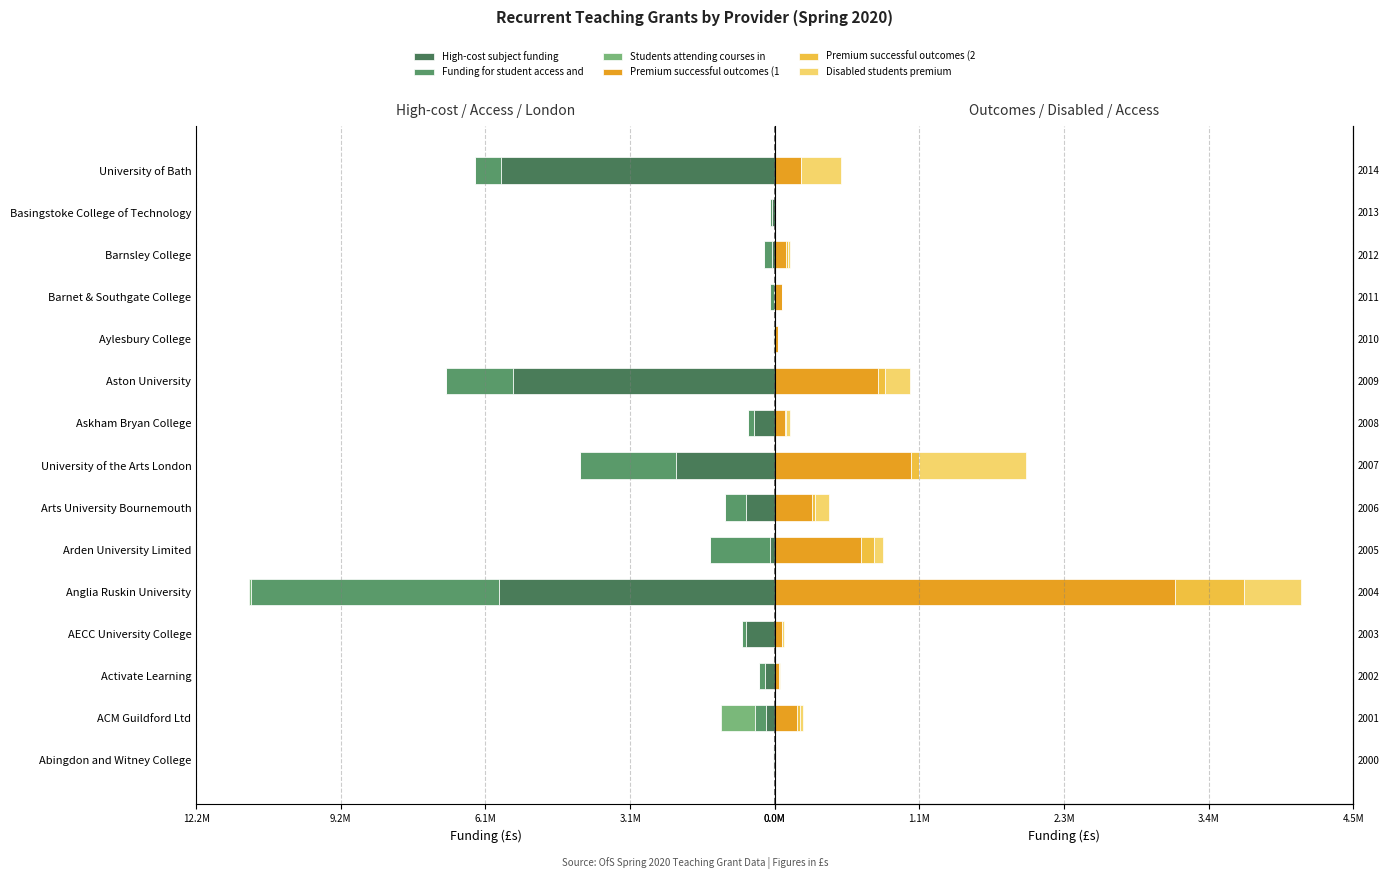

True or false: Students attending courses in London has a value of -0.4 at Basingstoke College of Technology.

False